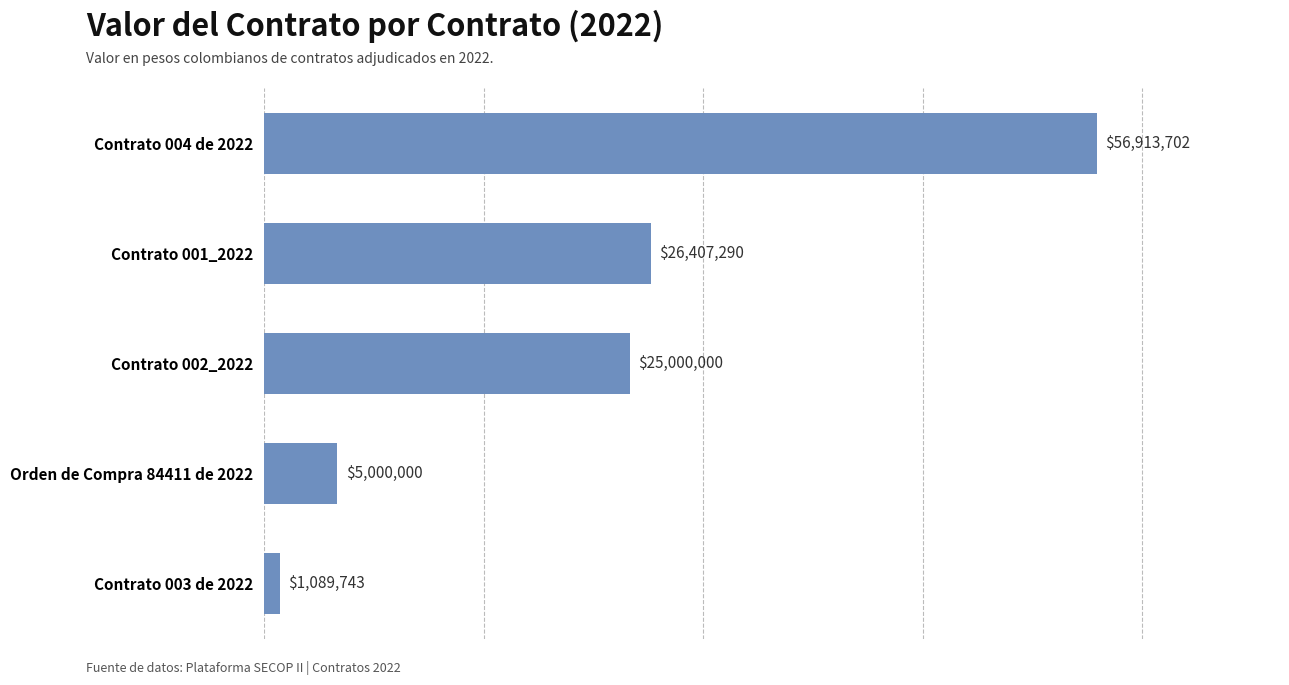

True or false: the data shows 25000000 at Contrato 002_2022.

True